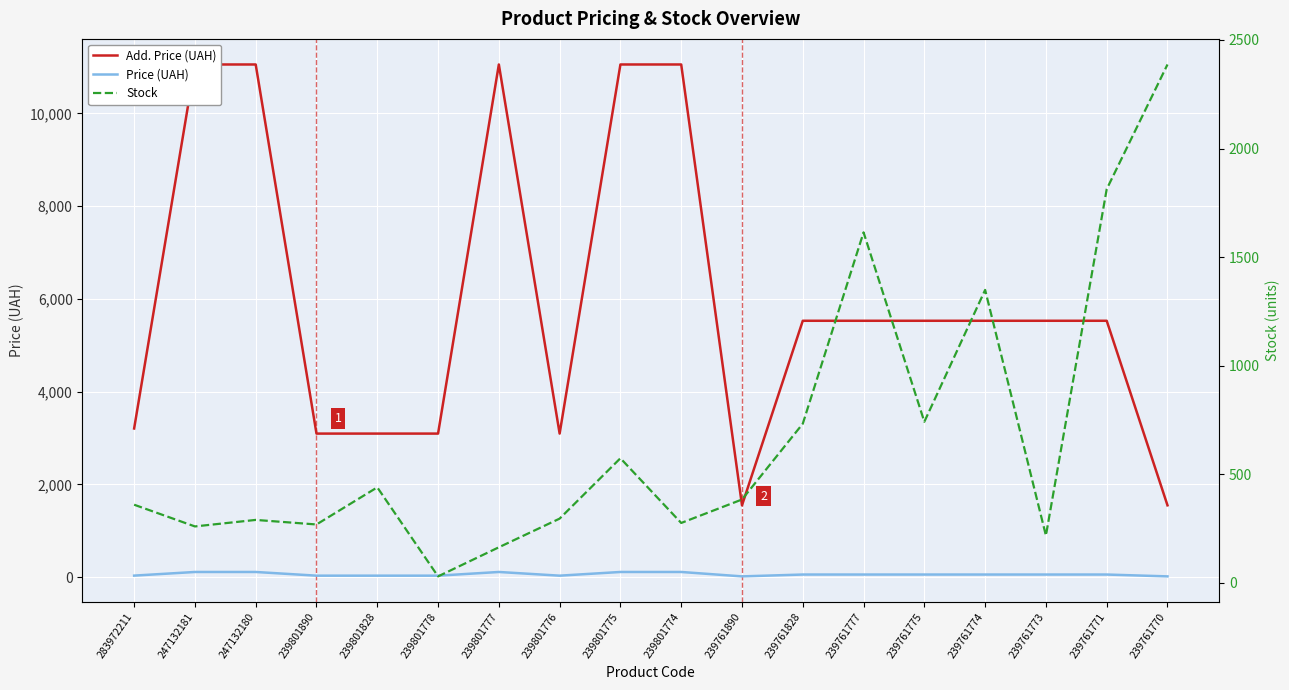

What is the value of the Stock point at the 7th from the left?

164.0